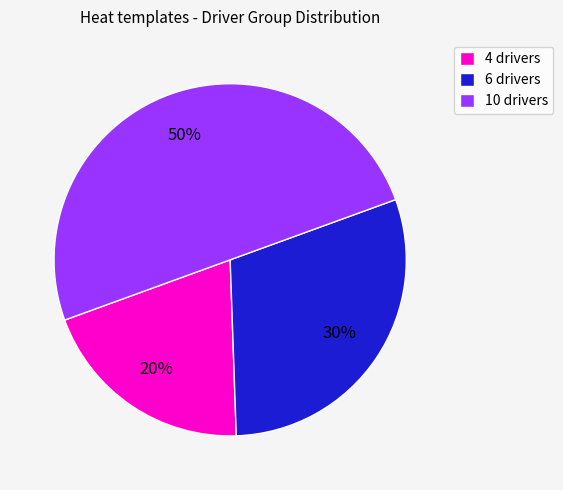

To the nearest percent, what is the difference between the largest and smallest slice percentages?

30%